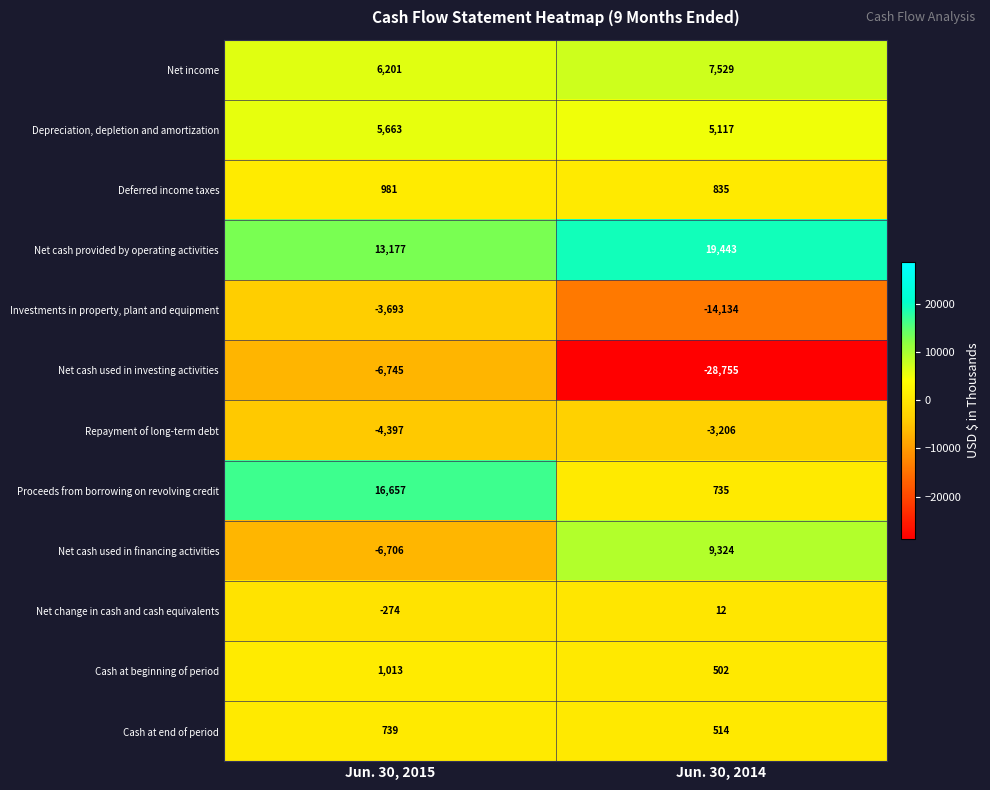

Between Jun. 30, 2015 and Jun. 30, 2014, which series saw the biggest shift?

Net cash used in investing activities